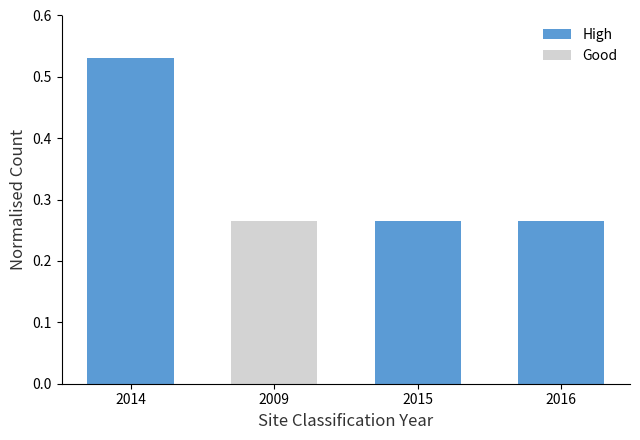

What is the sum of the High values at 2016 and 2014?

0.8